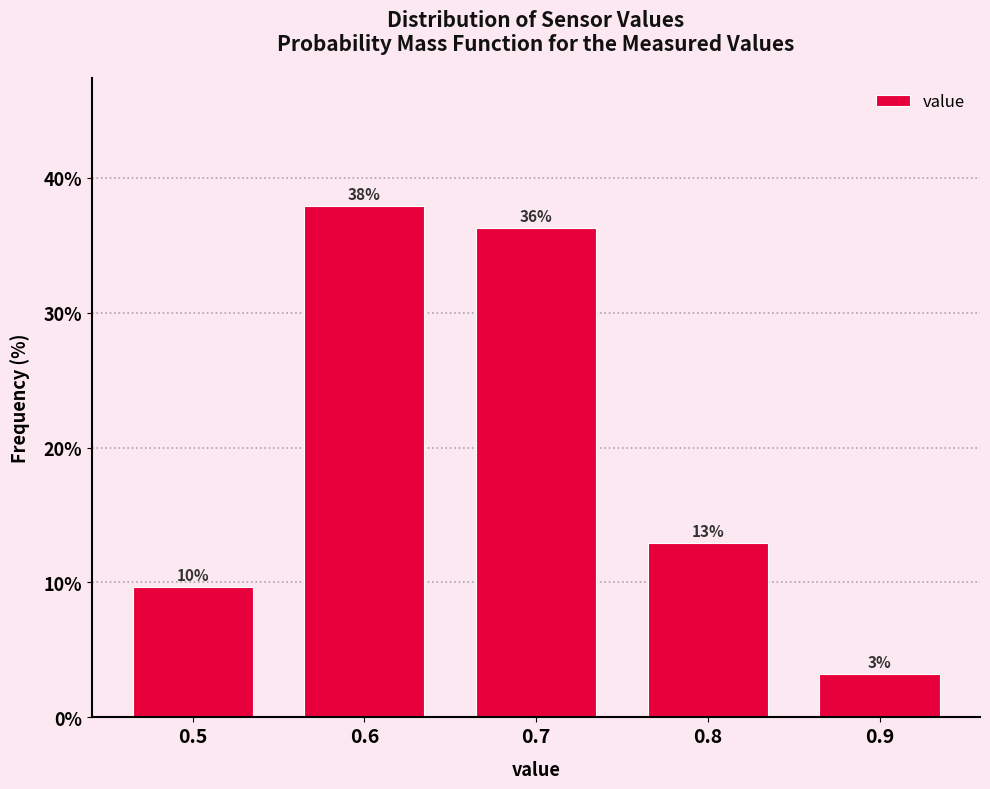

How many bars are there in total?

5